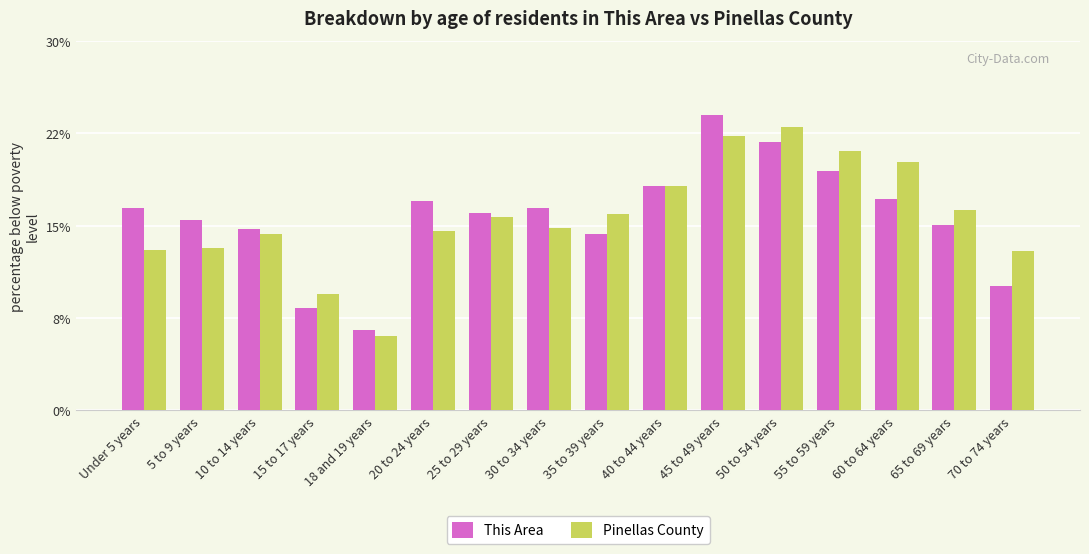

Does the chart contain stacked bars?

No